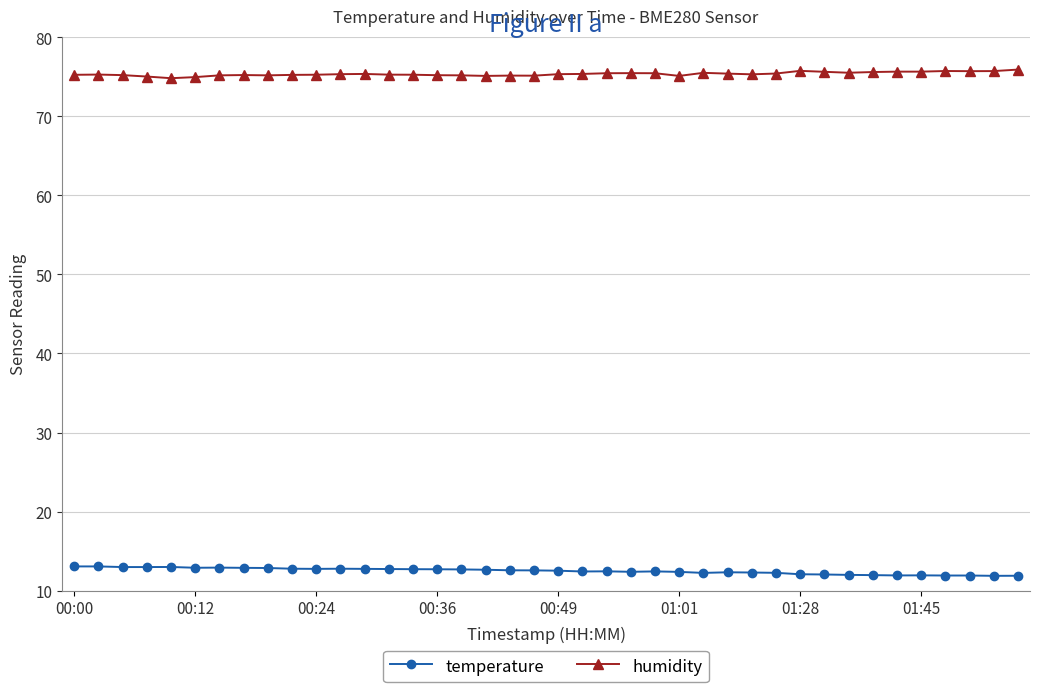

What is the greatest value displayed?

75.9